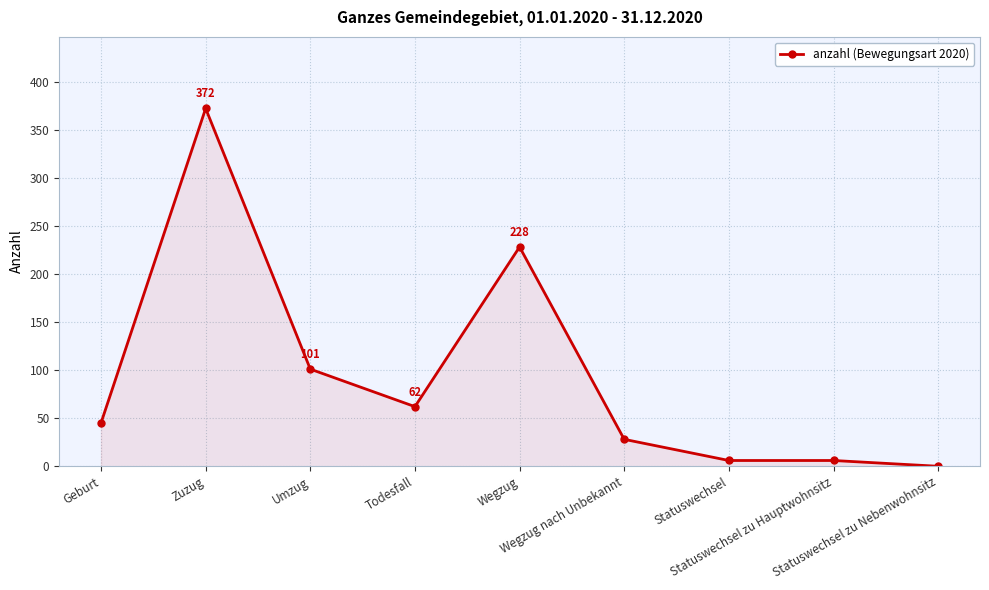

Which category has the highest value across all series?

Zuzug